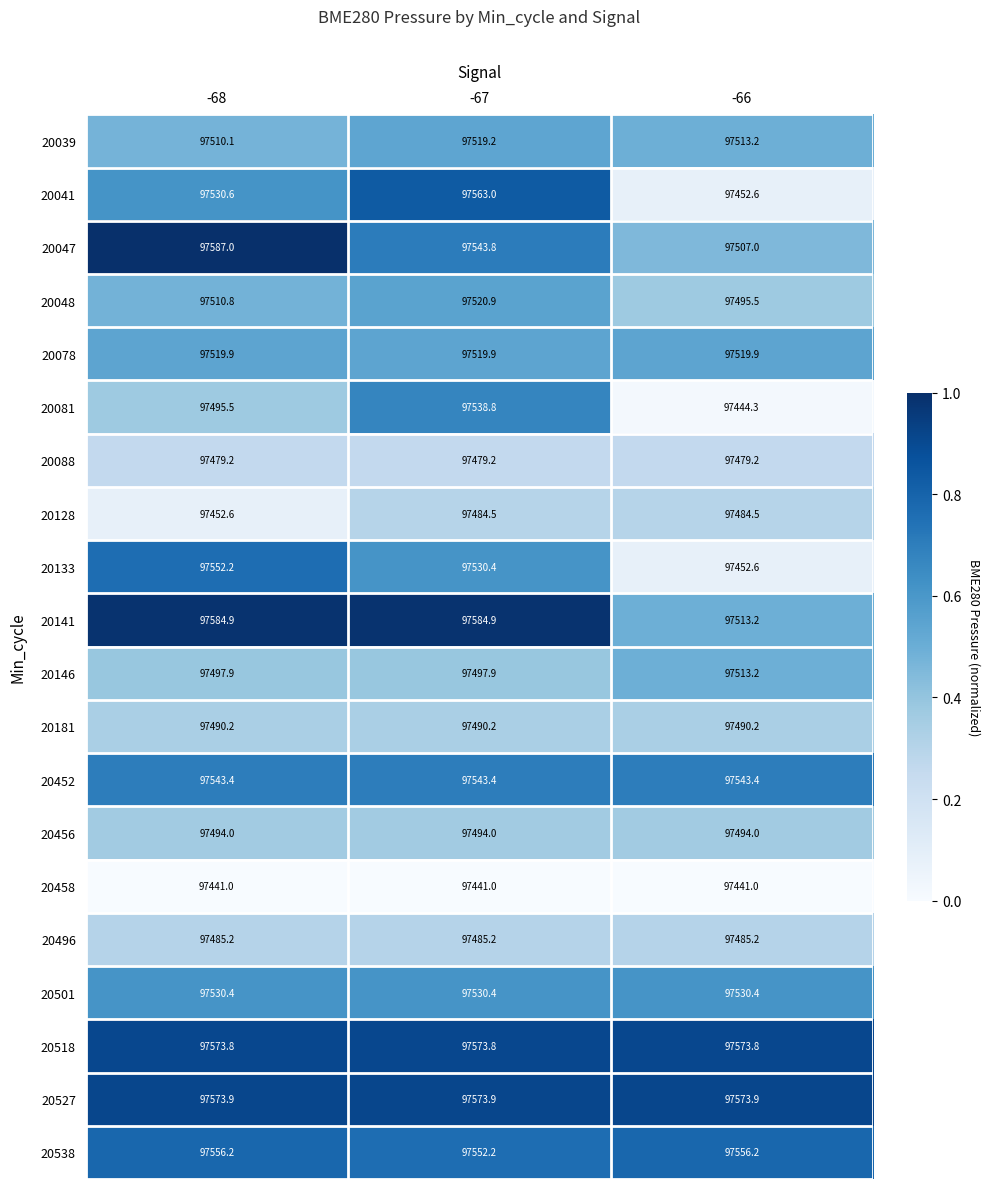

What is the total value across all series at -68?

1950408.8